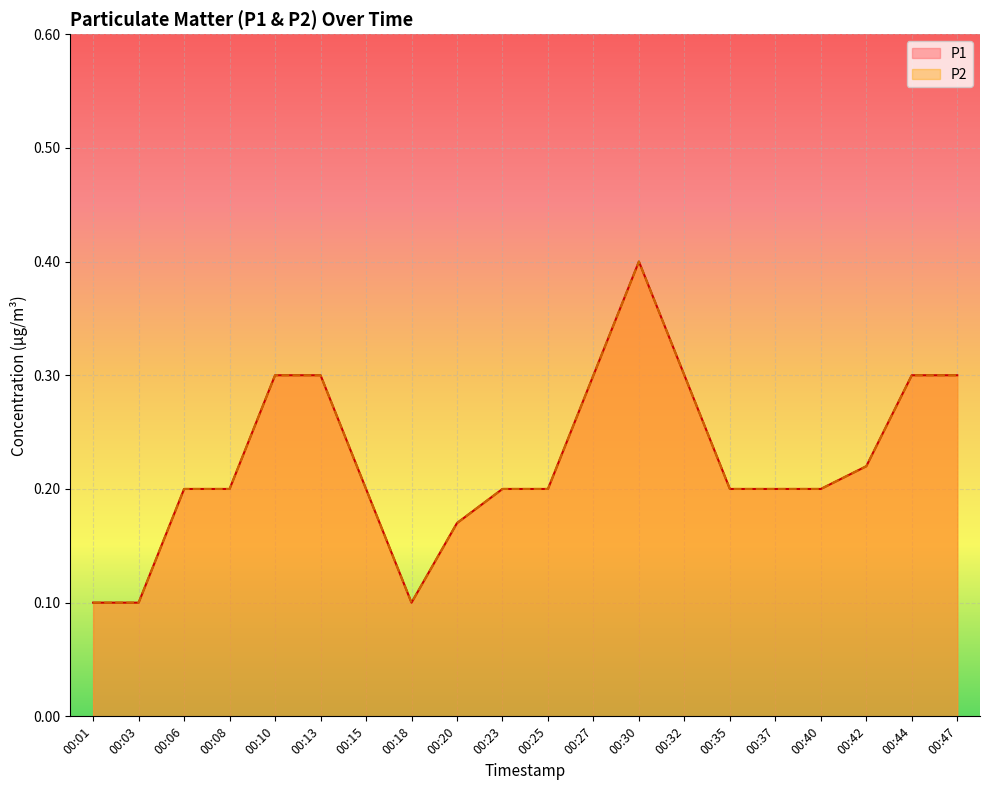

At which category does P1 reach its first local valley?

00:18